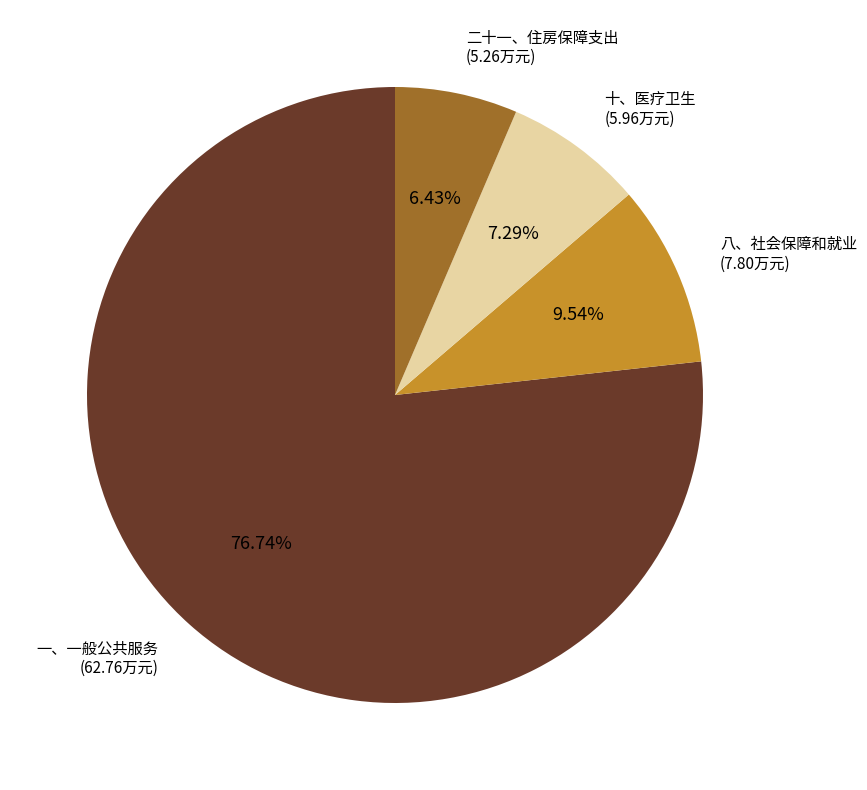

Is there any slice that represents more than half of the pie?

Yes